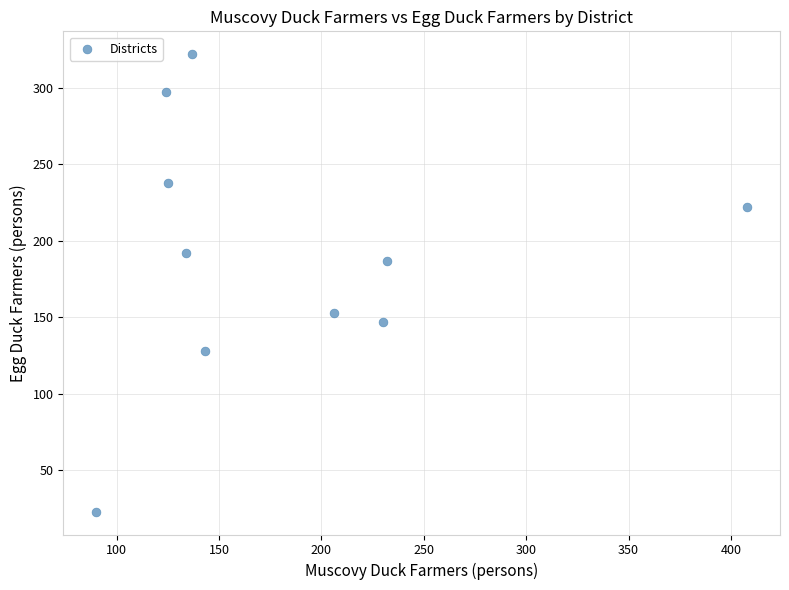

What is the range of Y values (max minus min)?

299